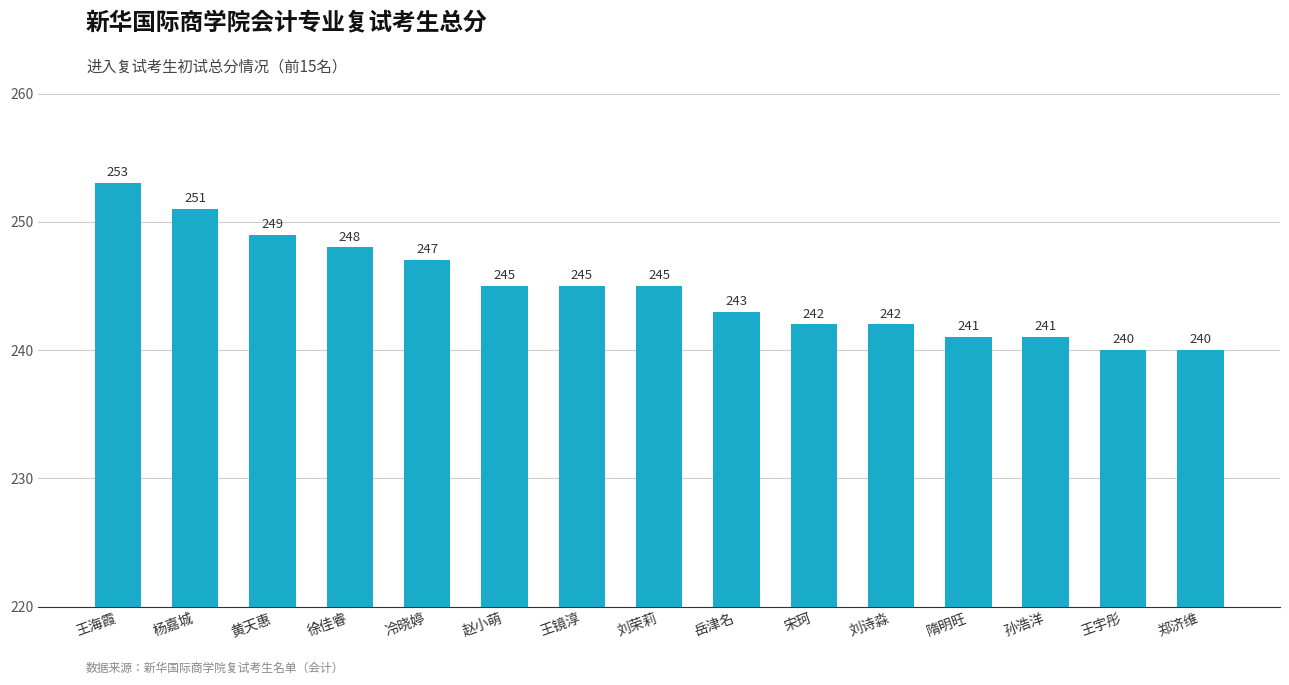

What is the average value?

245